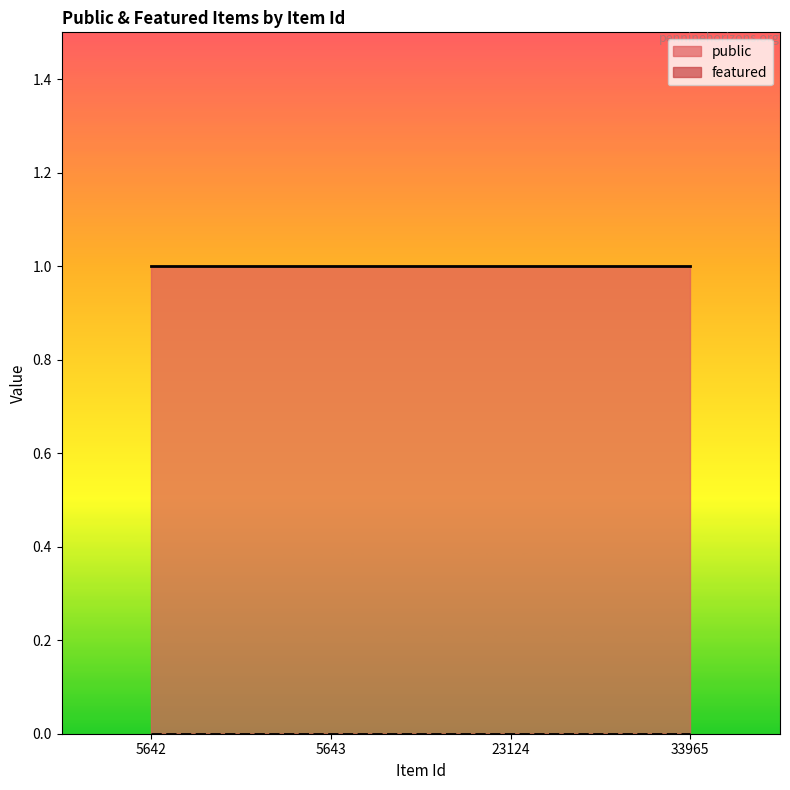

Between 5642 and 23124, which series saw the biggest shift?

public